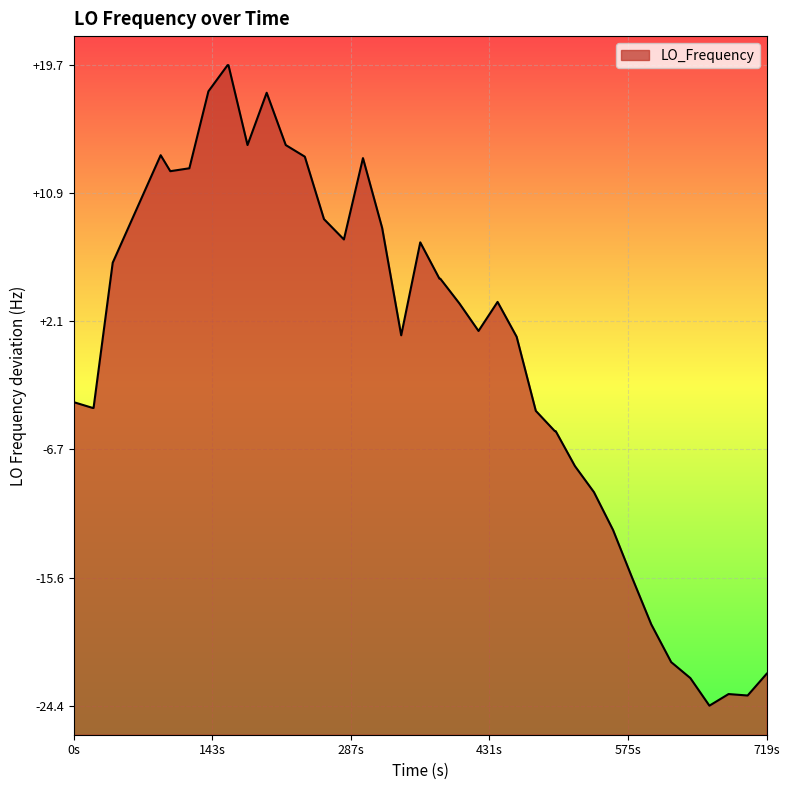

What is the difference between the maximum and minimum values?

44.1